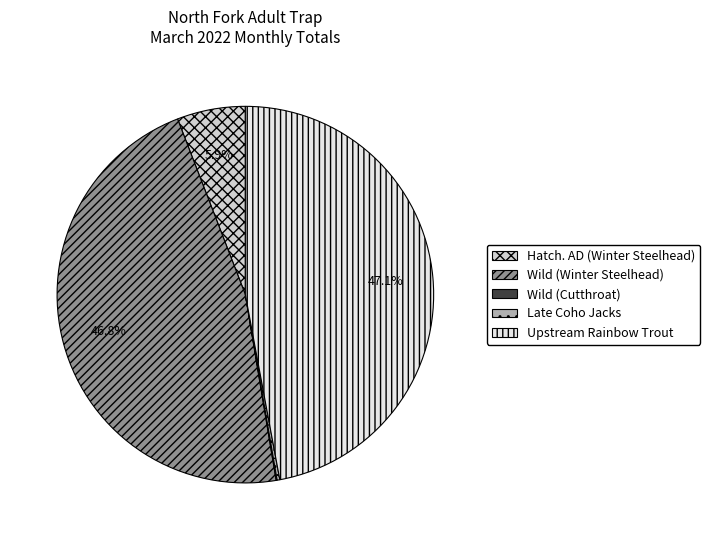

Is there any slice that represents more than half of the pie?

No